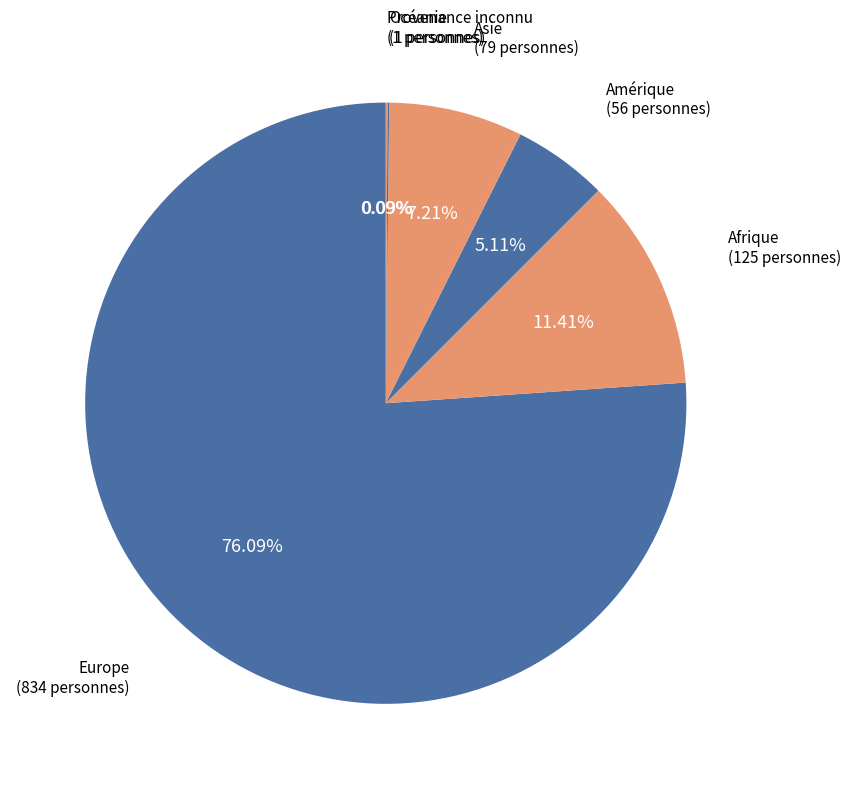

Does any single category account for the majority?

Yes